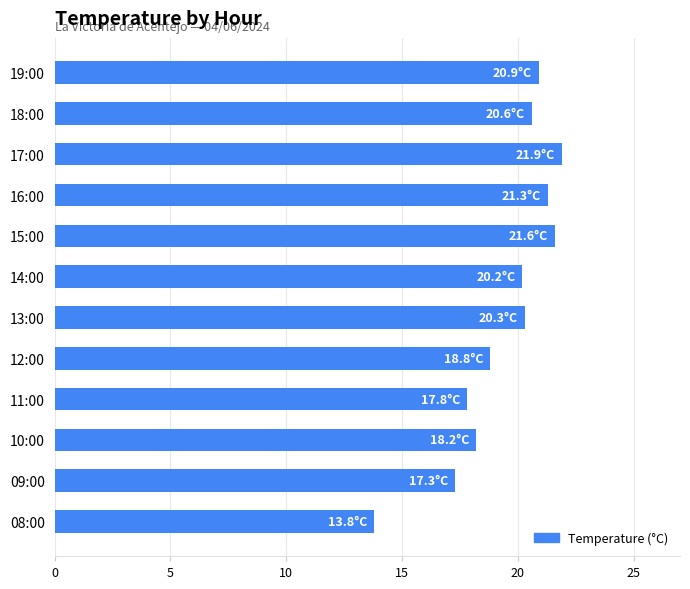

The chart shows a value of 21.3 at 16:00. True or false?

True